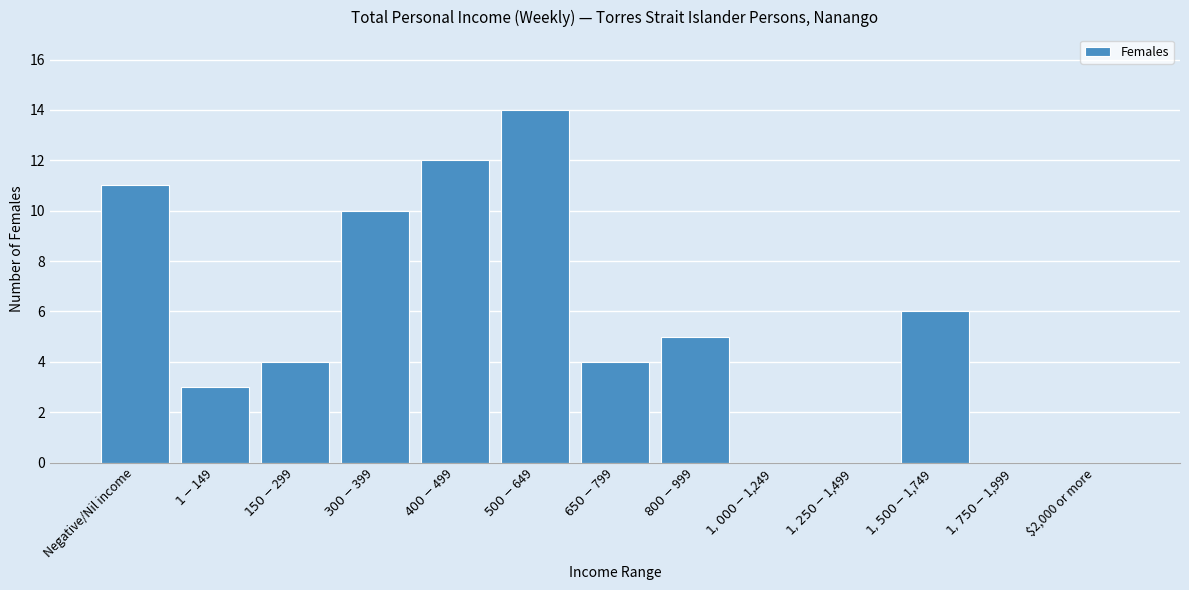

What is the sum of all values?

69